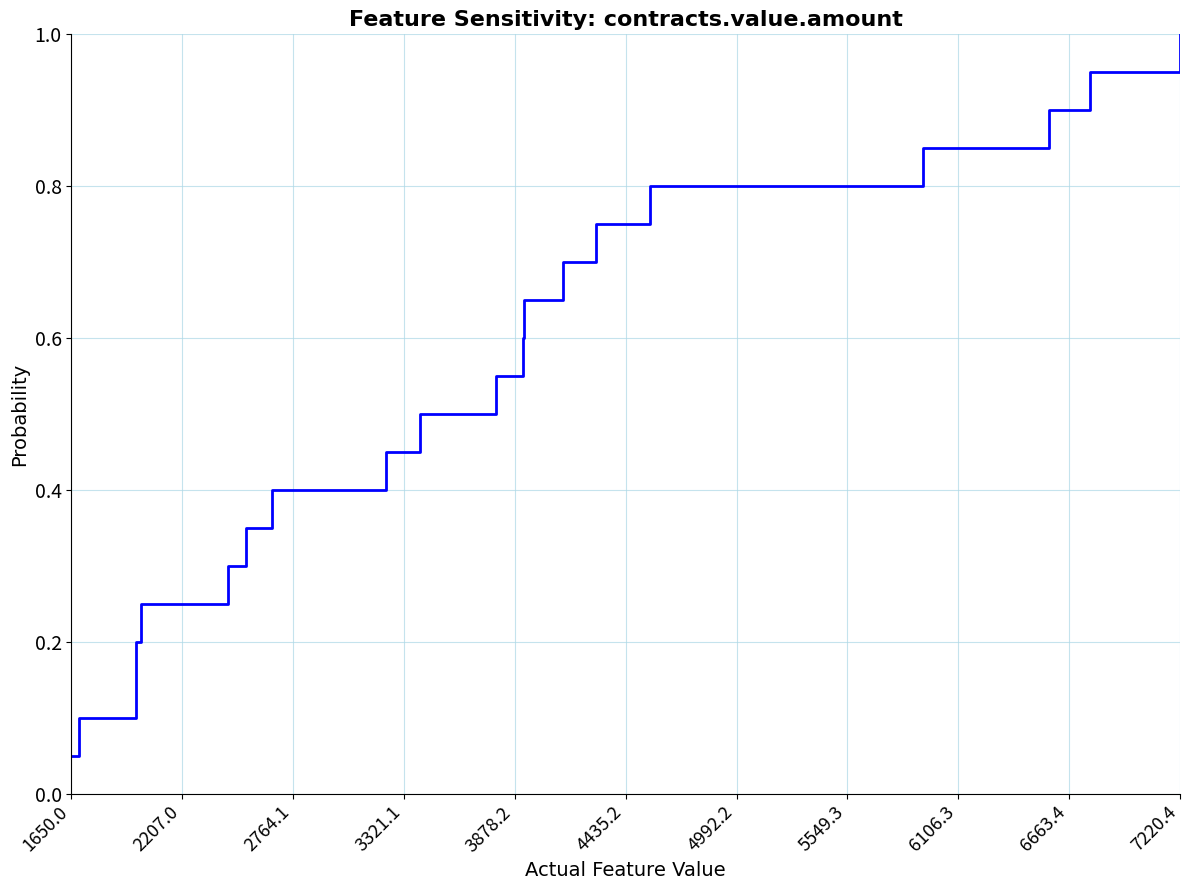

What is the maximum value shown in the chart?

1.0